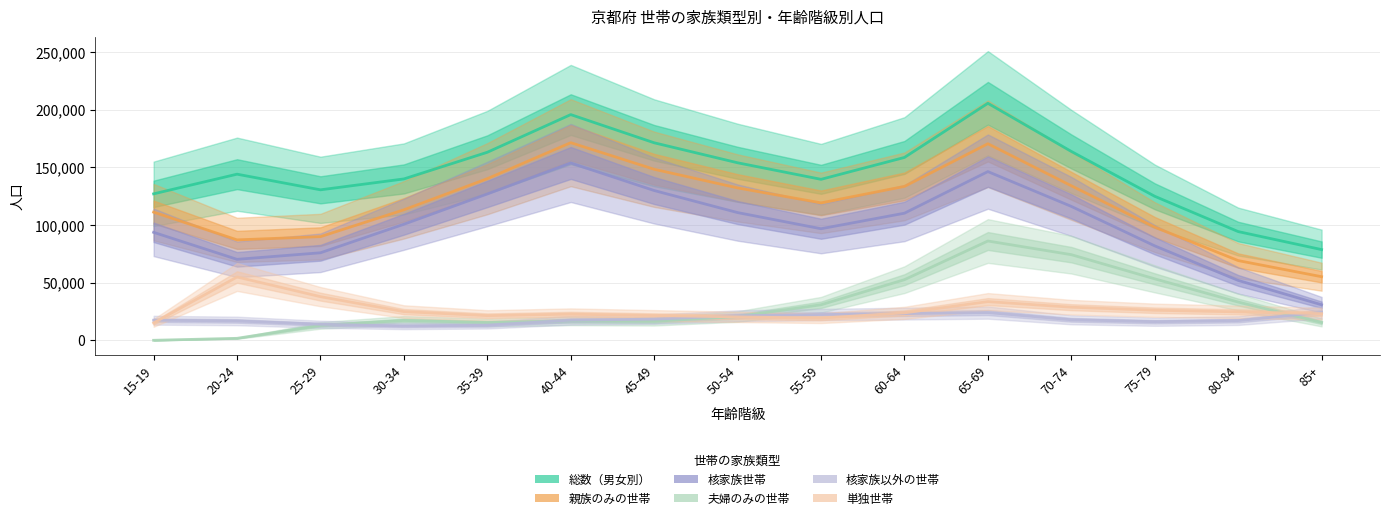

Is the value of 単独世帯 at 55-59 greater than the value of 総数（男女別） at 60-64?

No